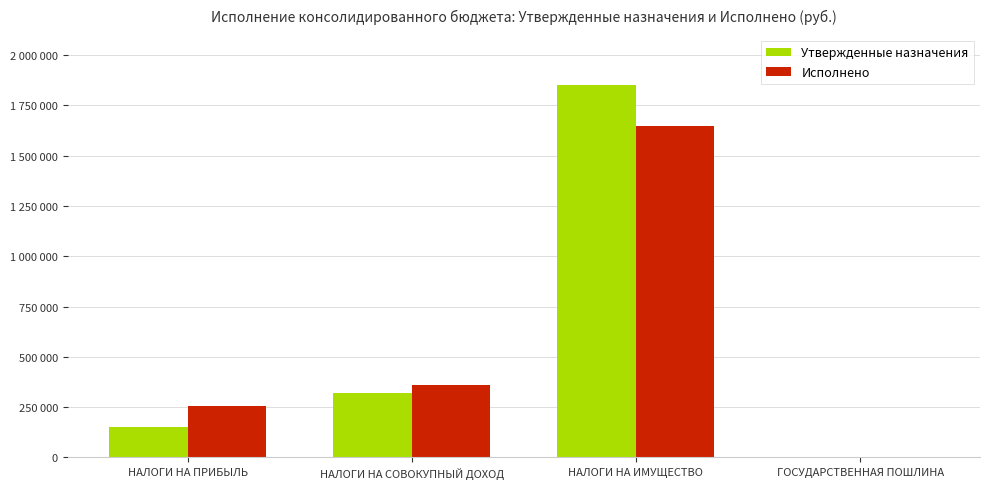

Read the Утвержденные назначения value at ГОСУДАРСТВЕННАЯ ПОШЛИНА.

1900.0